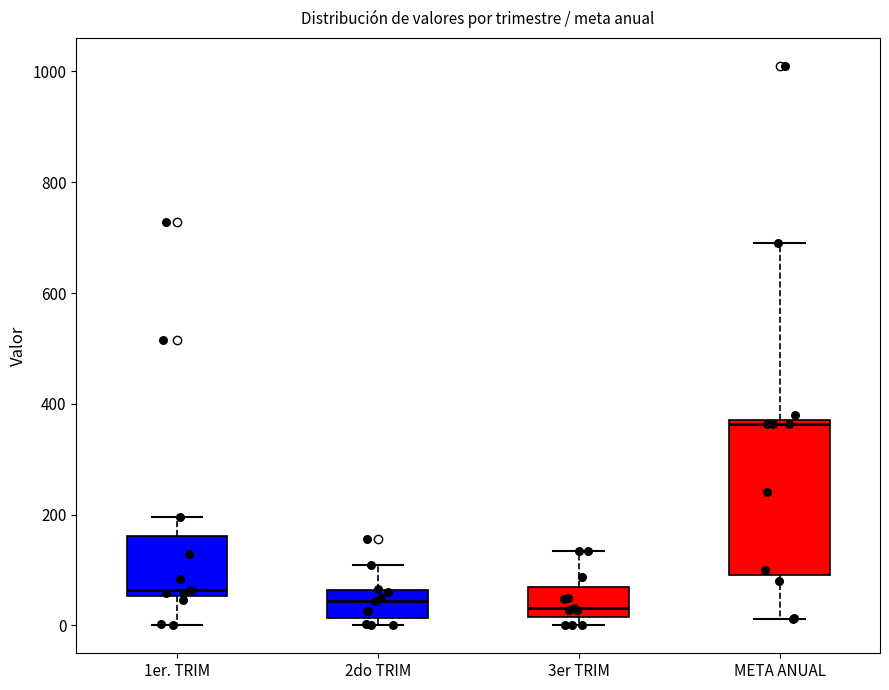

Reading left to right, read every box against the y-axis: the position of its median line, the range the box covers, and the ends of its whiskers. The values are not printed on the chart, so give them approximately, as read against the axis.

1er. TRIM: median 60 (just above the box's lower edge), box 60 to 160, whiskers 0 to 200
2do TRIM: median 40, box 20 to 60, whiskers 0 to 100
3er TRIM: median 40, box 20 to 60, whiskers 0 to 140
META ANUAL: median 360, box 100 to 380, whiskers 20 to 700